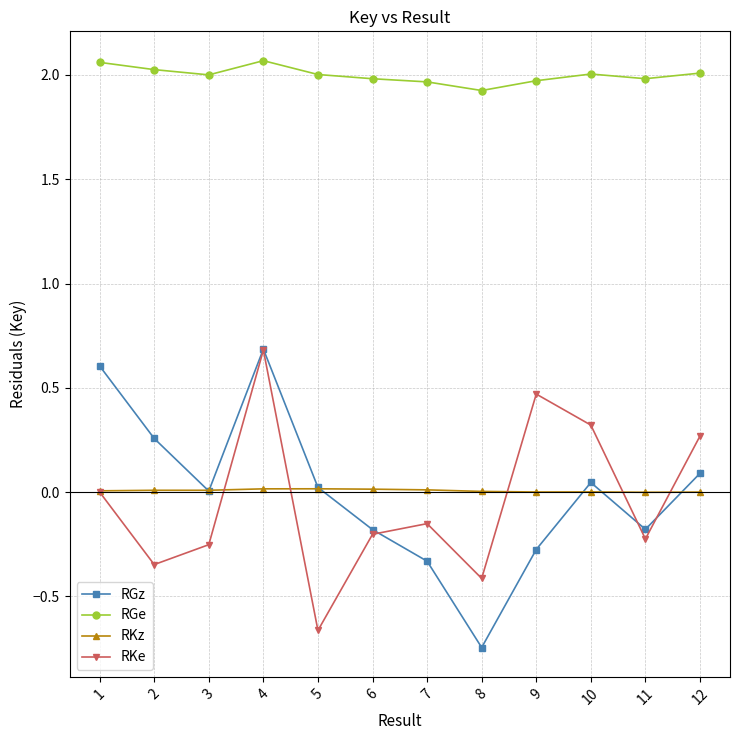

At which category is the sum across all series the highest?

4